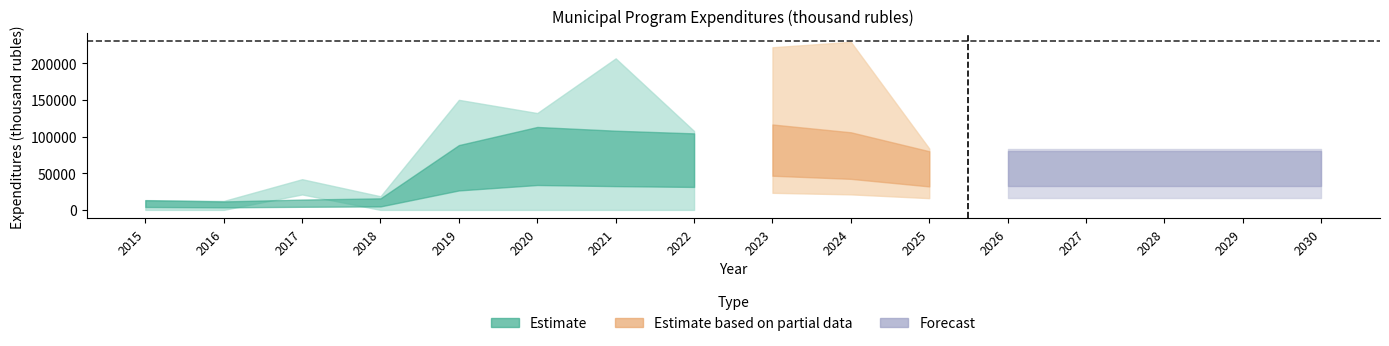

True or false: total and regional intersect in this chart.

False